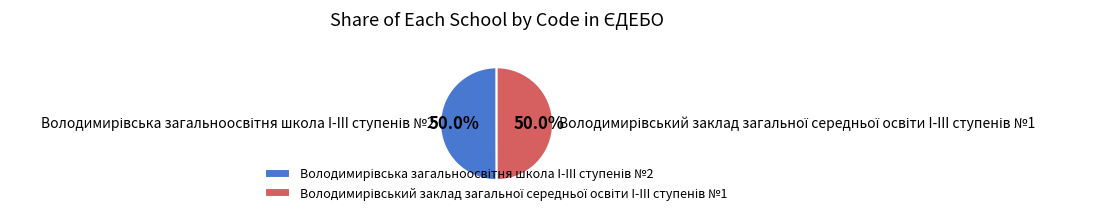

Count the number of slices in the pie.

2